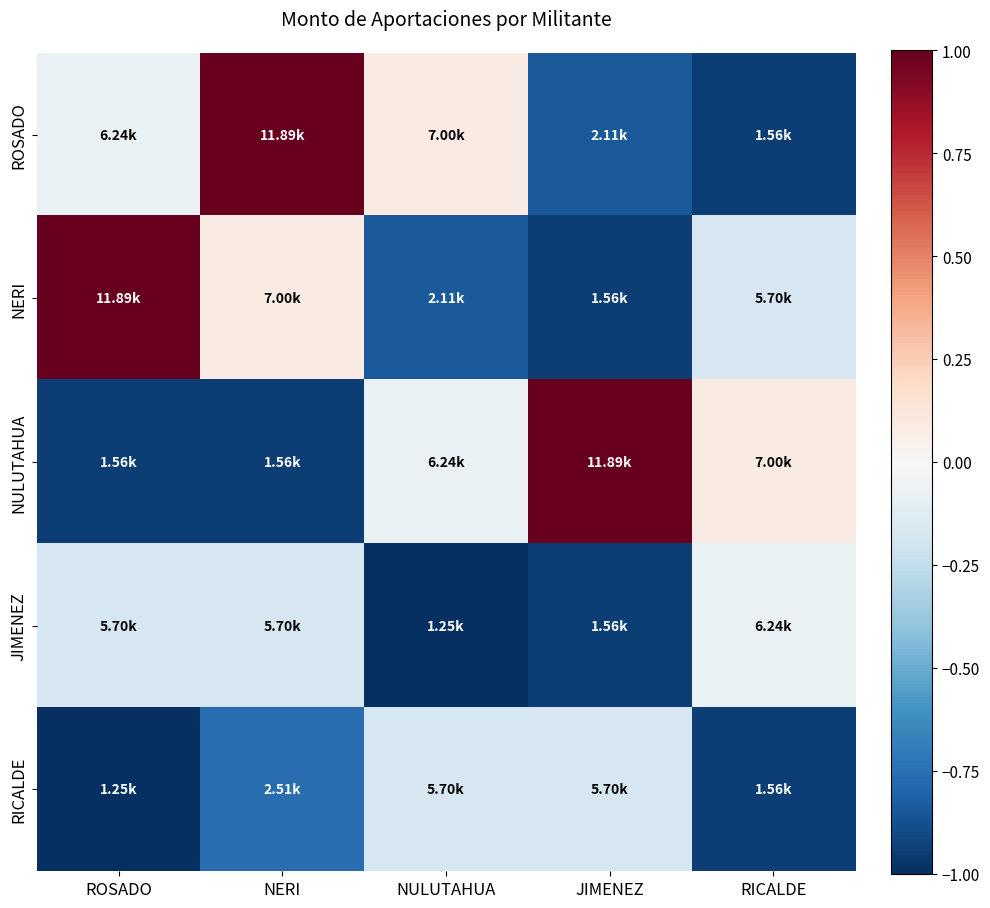

How many series are shown in this chart?

5